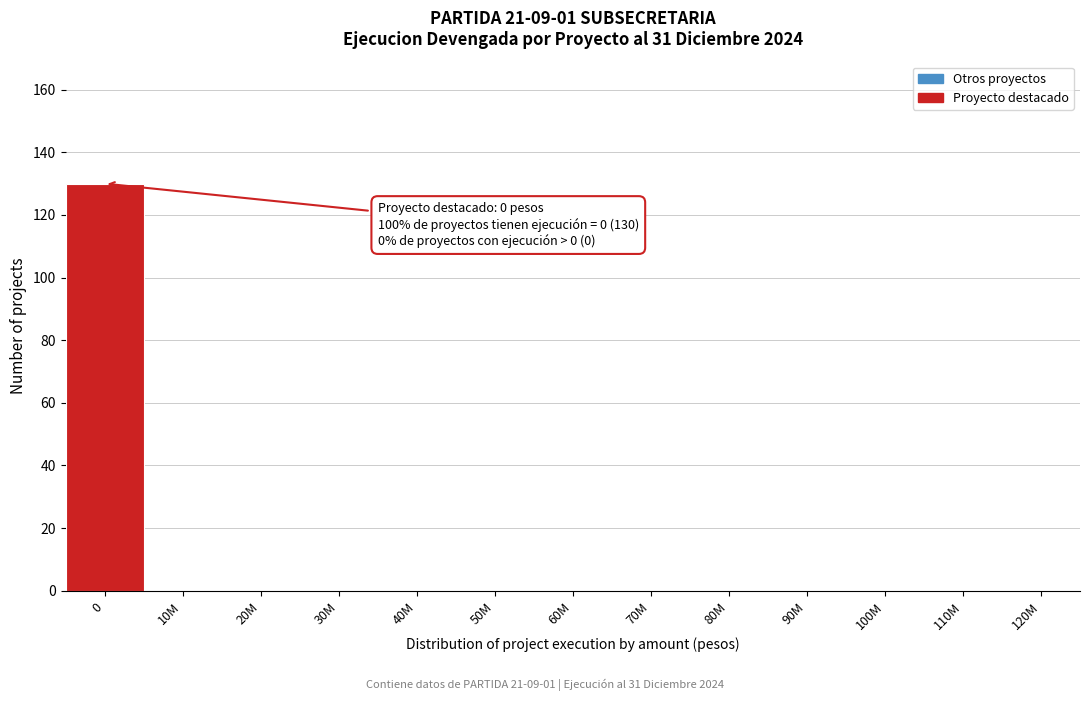

Reading right to left, what are all the values shown in this chart?

120M=0	110M=0	100M=0	90M=0	80M=0	70M=0	60M=0	50M=0	40M=0	30M=0	20M=0	10M=0	0=130